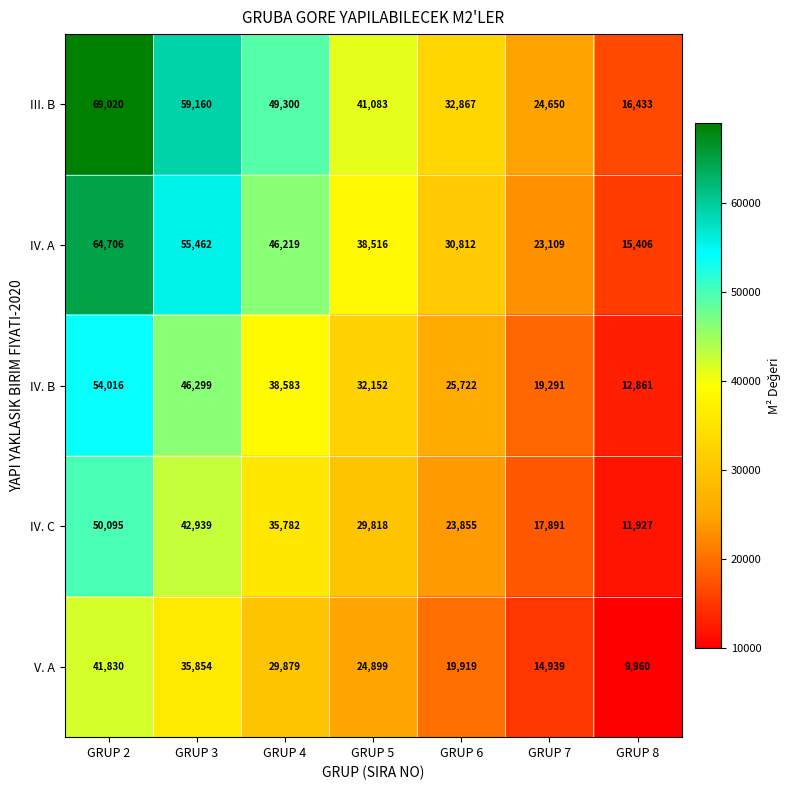

Which series has the largest range (max minus min)?

III. B